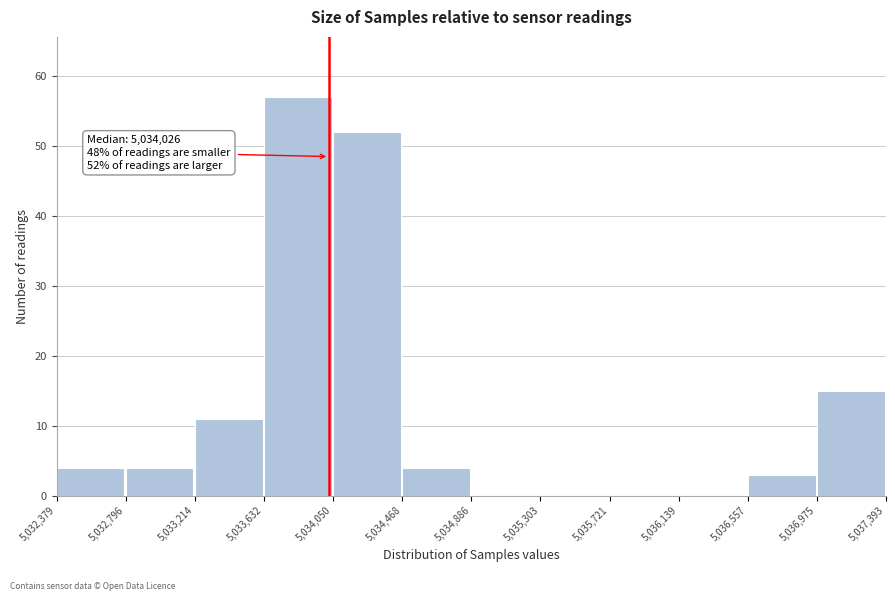

Which range on the x-axis has the tallest bar?

5,033,632 to 5,034,050